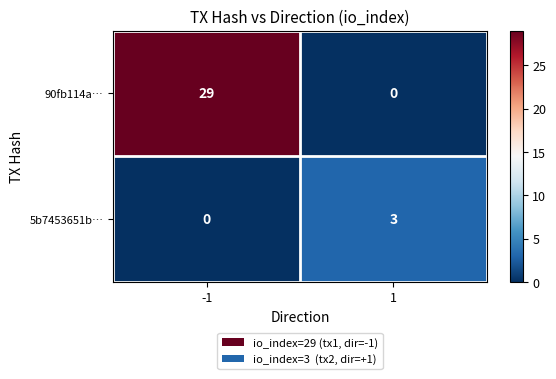

What is the sum of the 90fb114a… values at -1 and 1?

29